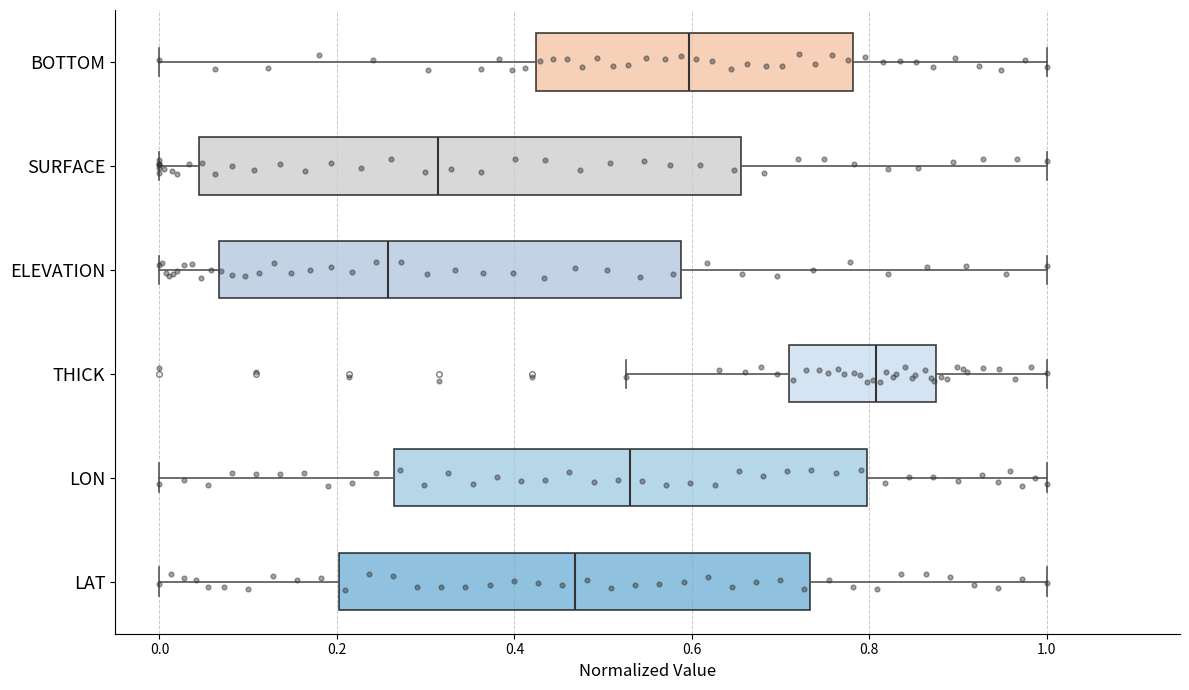

Reading bottom to top, transcribe this box plot: for each box, give where its median line is, the range the box spans, and where its two whiskers end, as read against the x-axis. The values are not printed on the chart, so give them approximately, as read against the axis.

LAT: median 0.46, box 0.20 to 0.74, whiskers 0.00 to 1.00
LON: median 0.54, box 0.26 to 0.80, whiskers 0.00 to 1.00
THICK: median 0.80, box 0.70 to 0.88, whiskers 0.52 to 1.00
ELEVATION: median 0.26, box 0.06 to 0.58, whiskers 0.00 to 1.00
SURFACE: median 0.32, box 0.04 to 0.66, whiskers 0.00 to 1.00
BOTTOM: median 0.60, box 0.42 to 0.78, whiskers 0.00 to 1.00